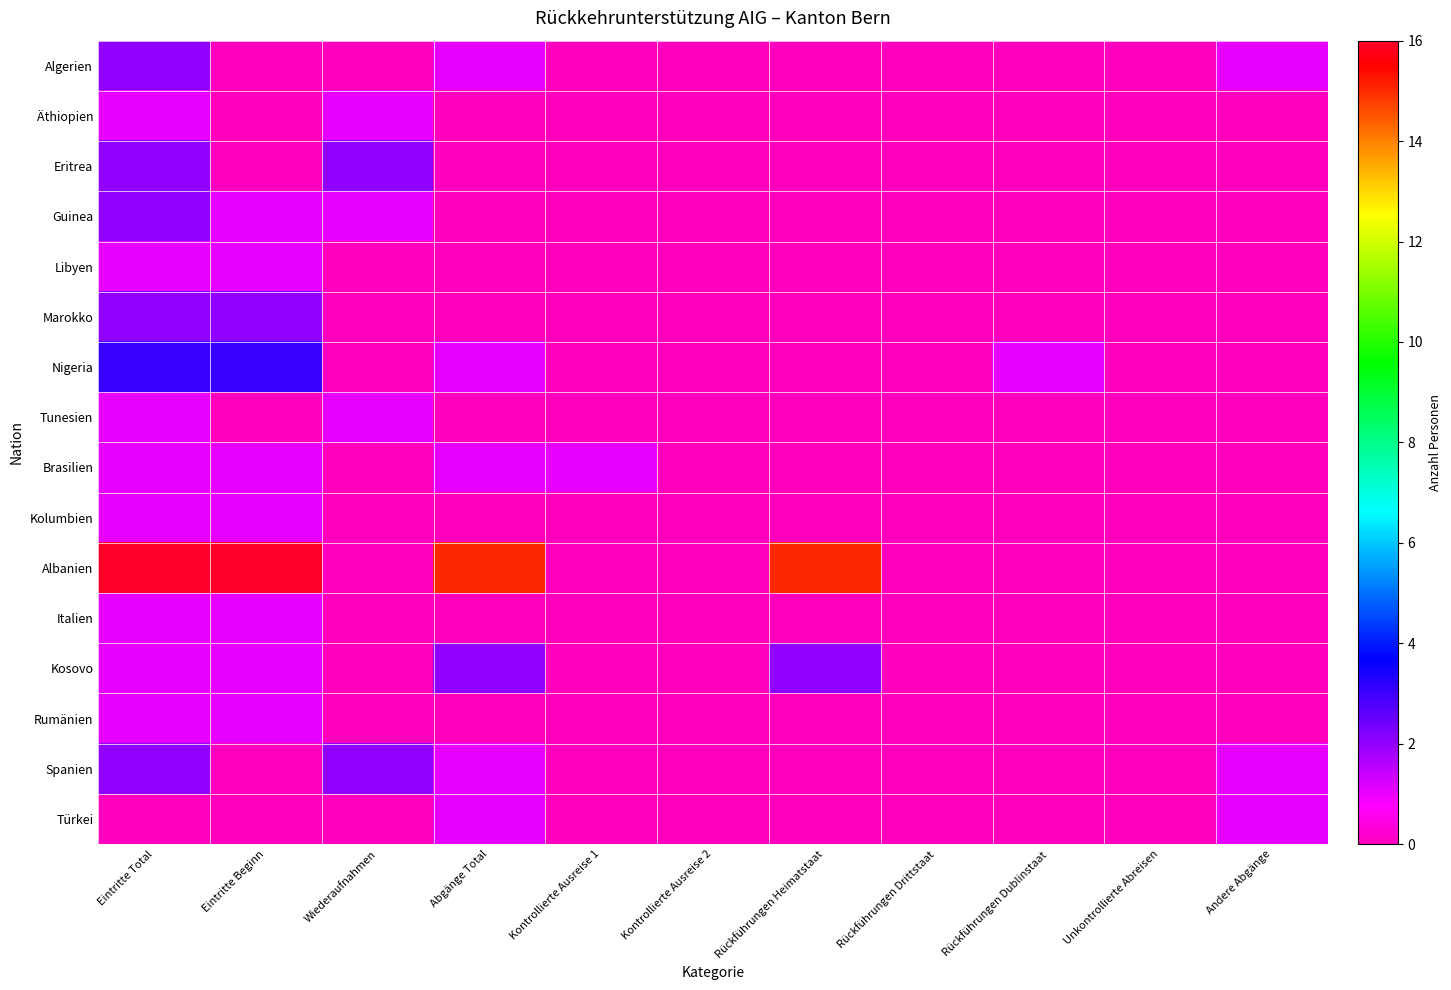

Which series has the largest range (max minus min)?

Albanien